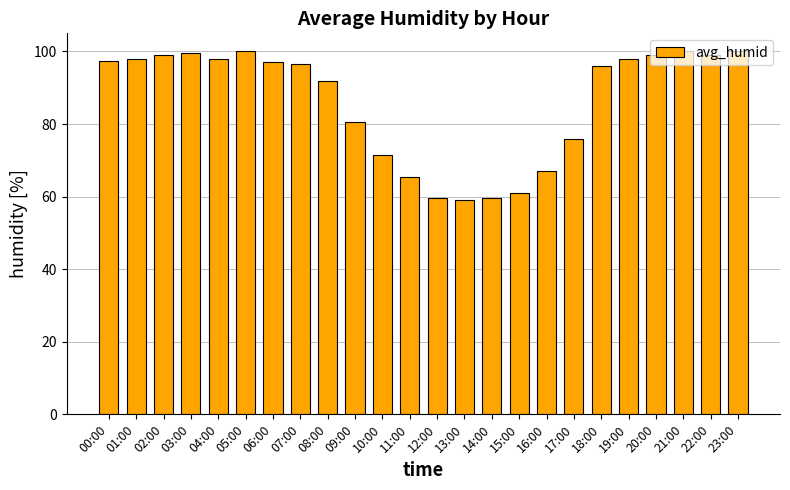

What position from the left is 23:00?

24